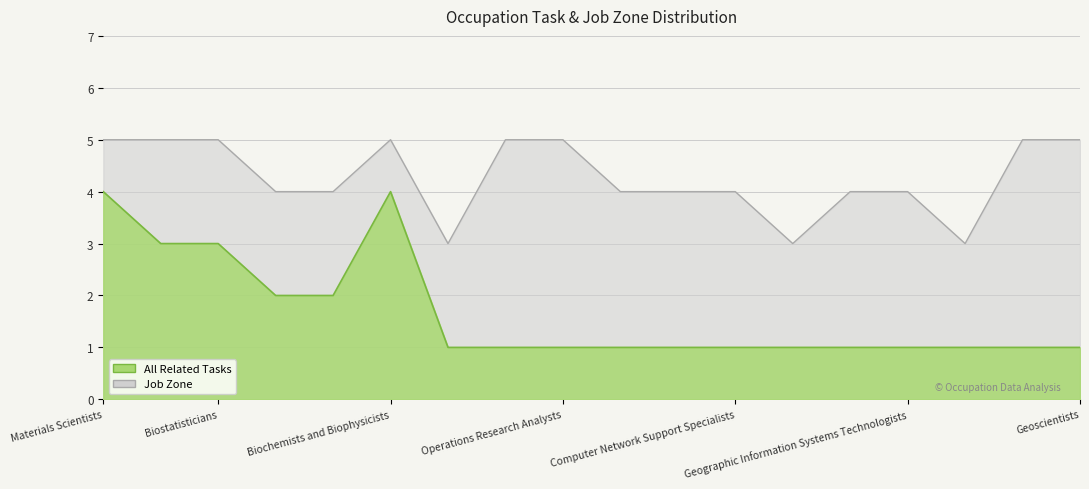

What is the difference between the maximum and minimum values in the All Related Tasks series?

3